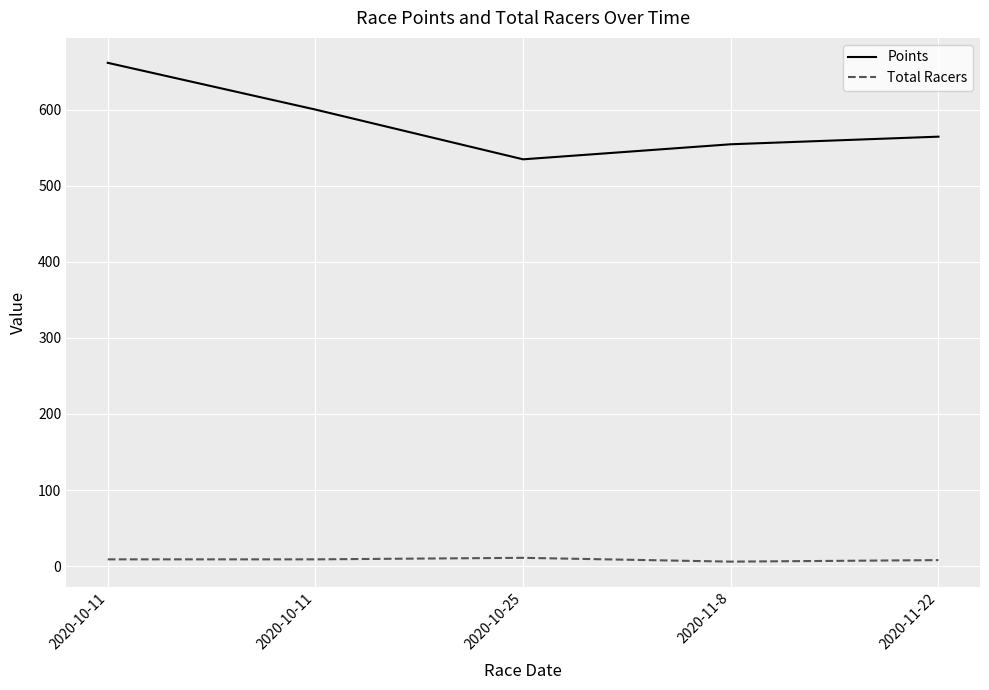

True or false: Total Racers has a value of 14.1 at 2020-10-11.

False